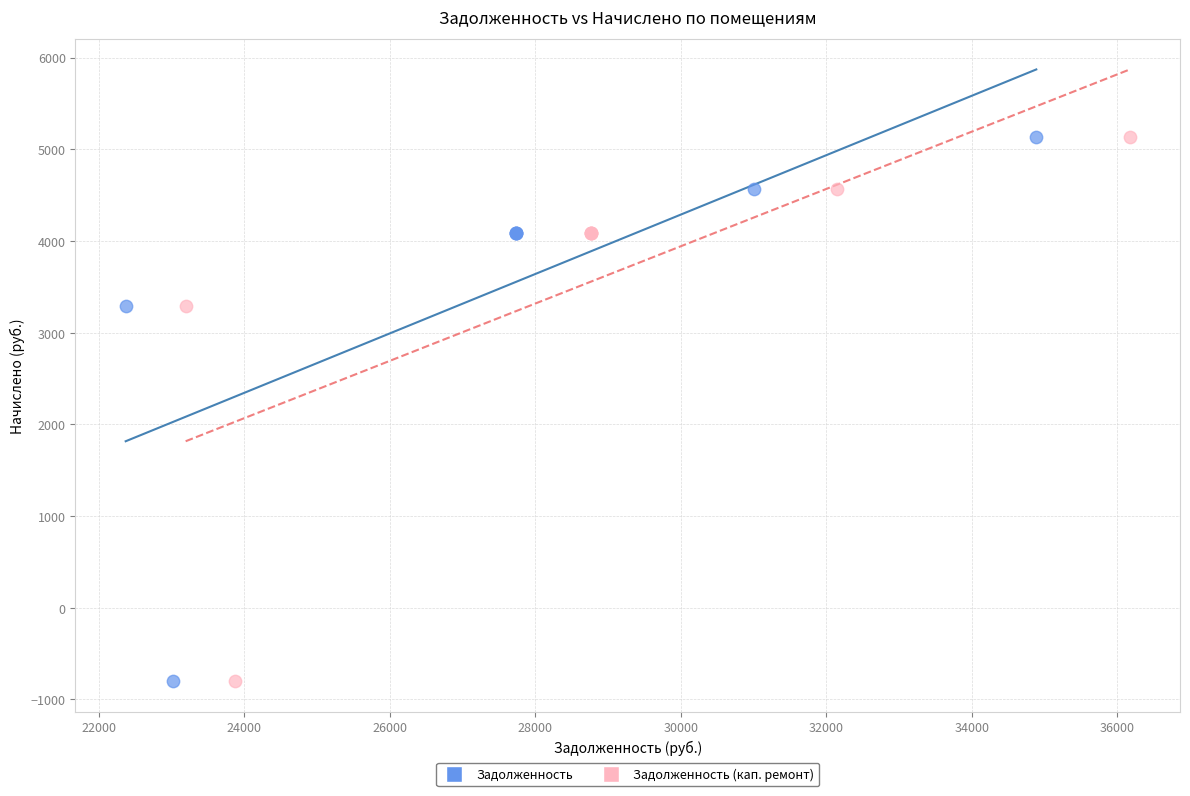

What are all the series names shown in the legend?

Задолженность, Задолженность (кап. ремонт)